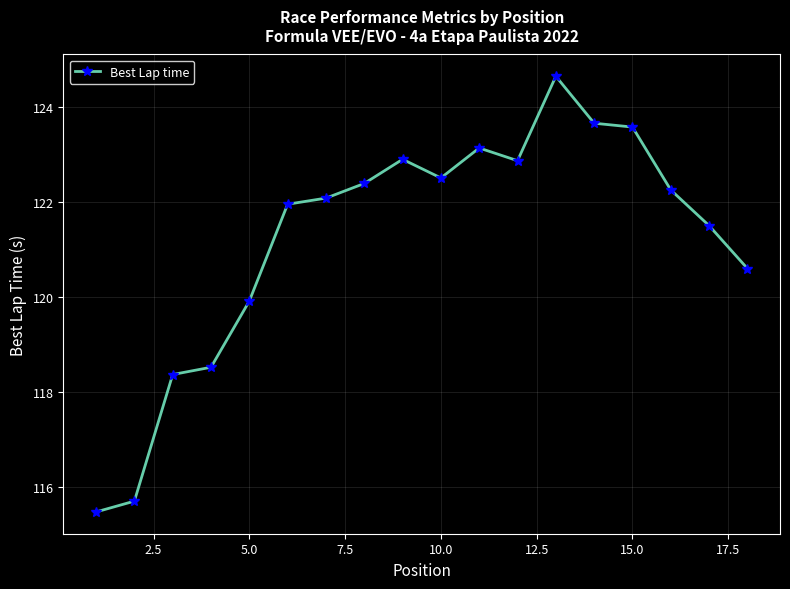

Is this an area chart (filled region under the line)?

No